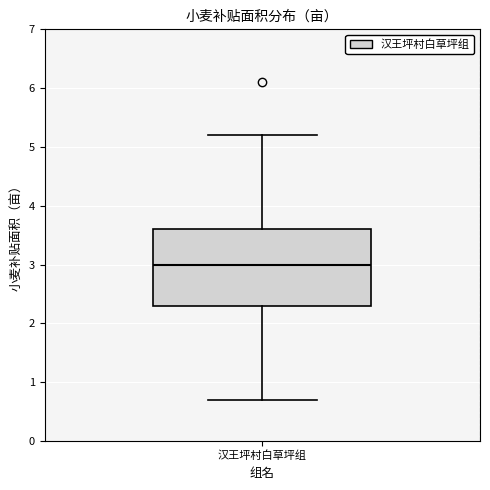

Transcribe this box plot: give where the median line is, the range the box spans, and where the two whiskers end, as read against the y-axis. The values are not printed on the chart, so give them approximately, as read against the axis.

median 3.0, box 2.3 to 3.6, whiskers 0.7 to 5.2